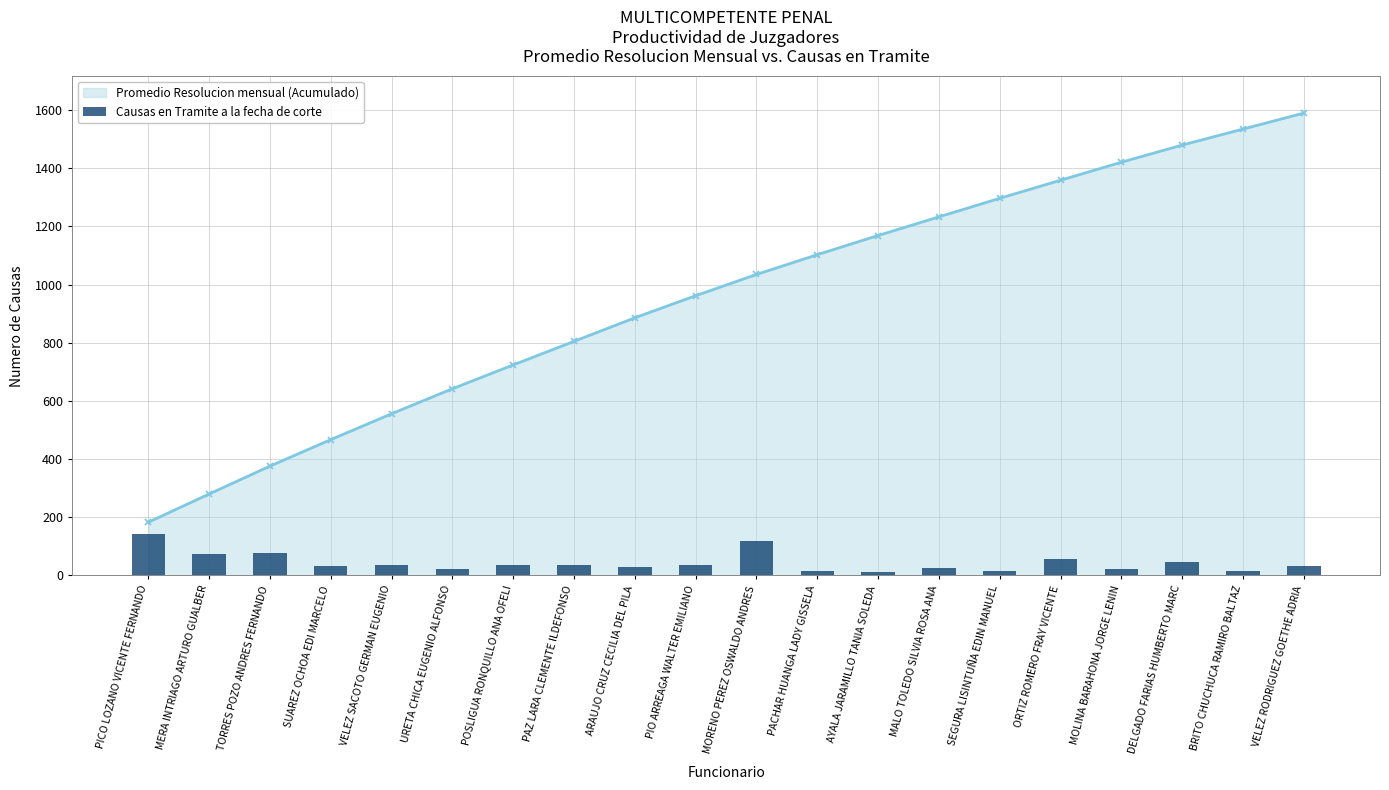

How many data points does each series have?

20